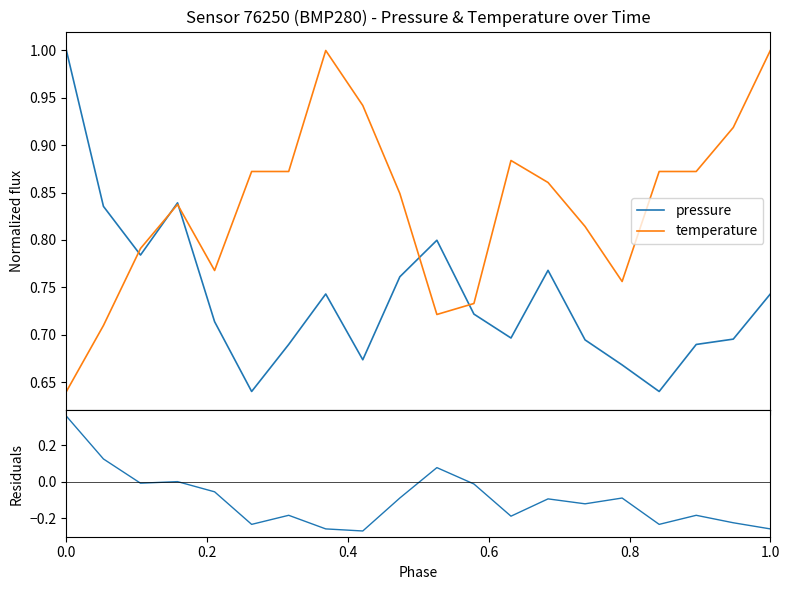

Which series ends up on top after the final intersection of temperature and pressure?

temperature